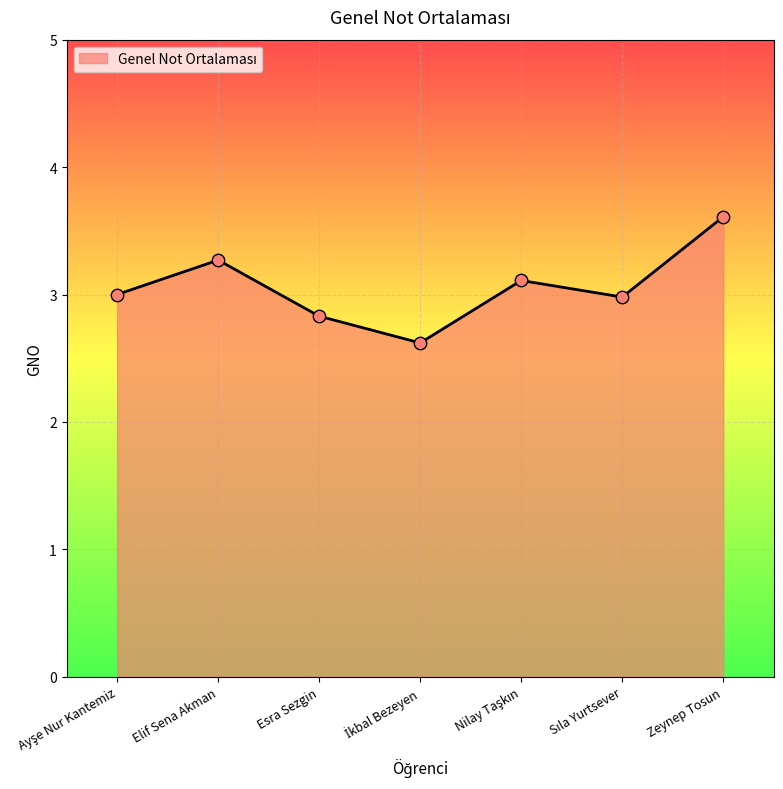

Which category has the highest value across all series?

Zeynep Tosun